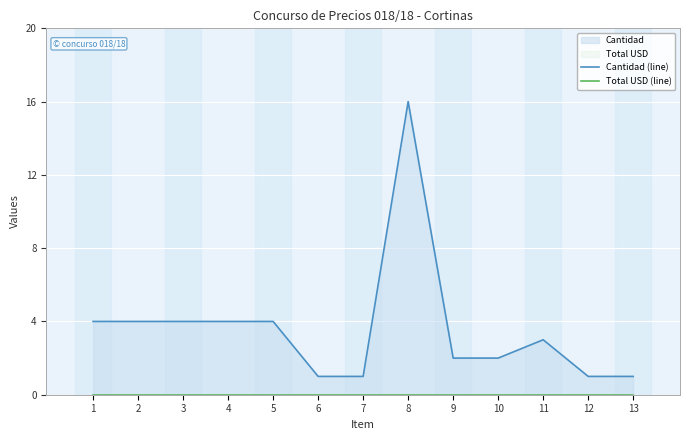

True or false: Cantidad (line) and Total USD (line) cross at least once.

False